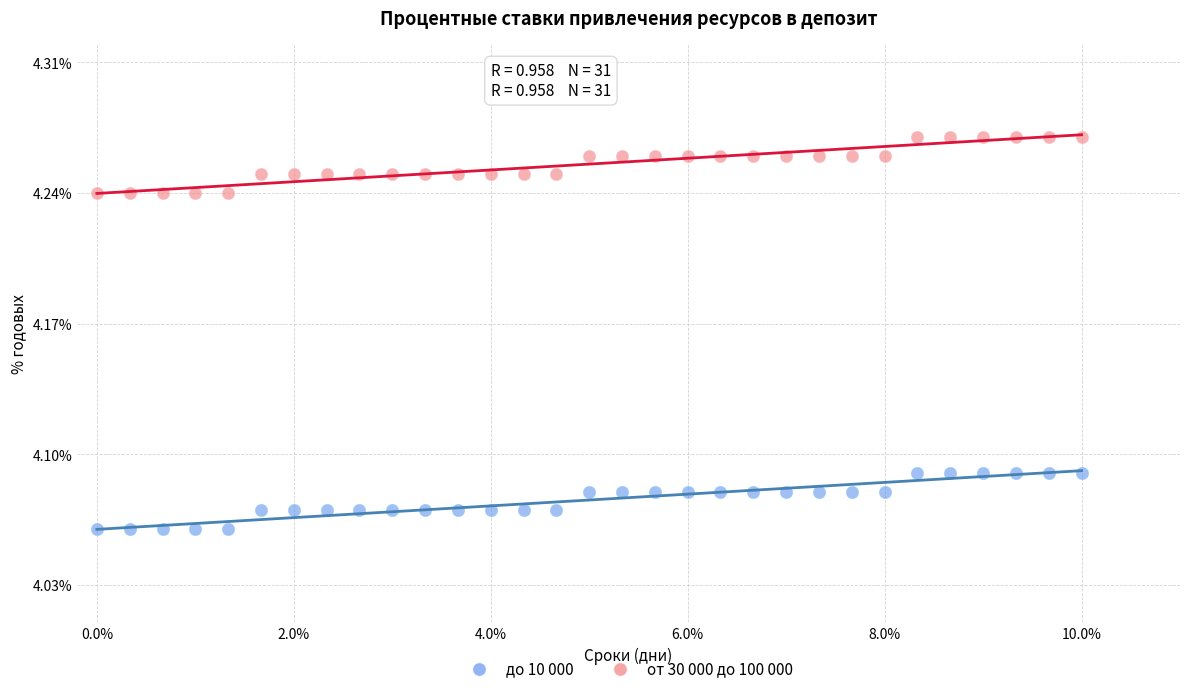

Which series reaches the maximum Y coordinate?

от 30 000 до 100 000